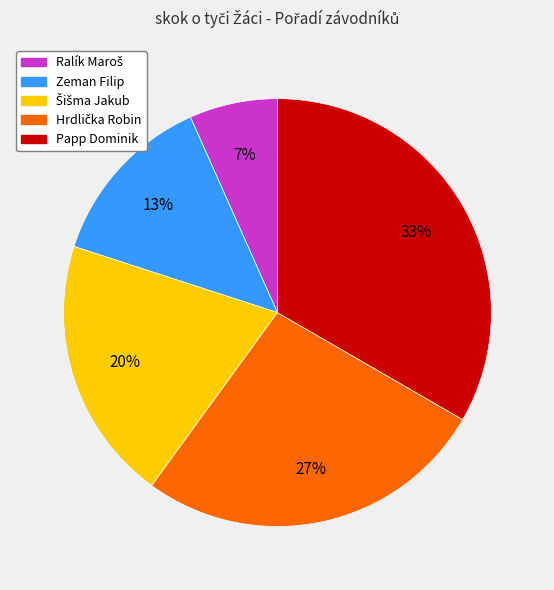

To the nearest percent, what is the difference between the Papp Dominik and Zeman Filip slice percentages?

20%